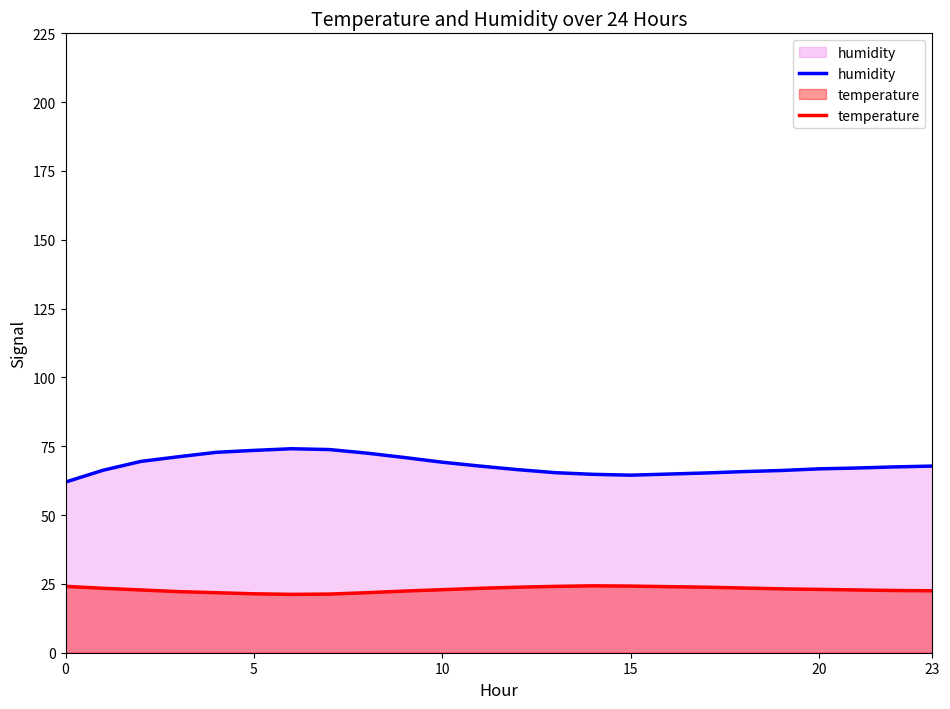

How many data points in temperature are above 23?

11